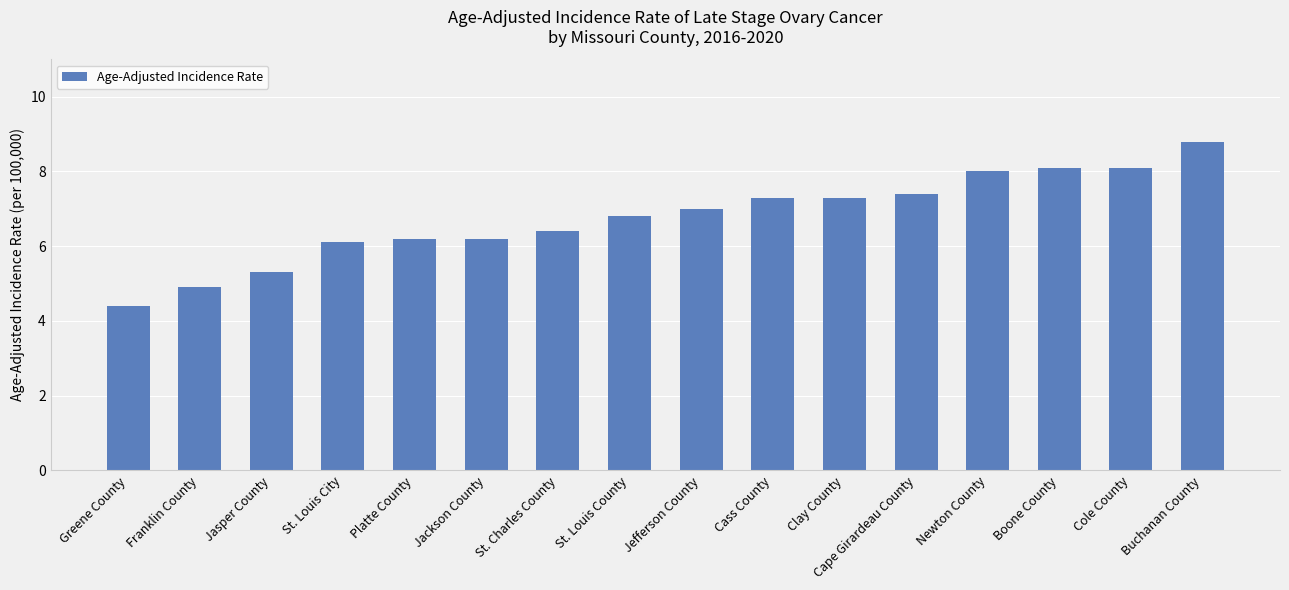

How many distinct data groups are displayed?

1